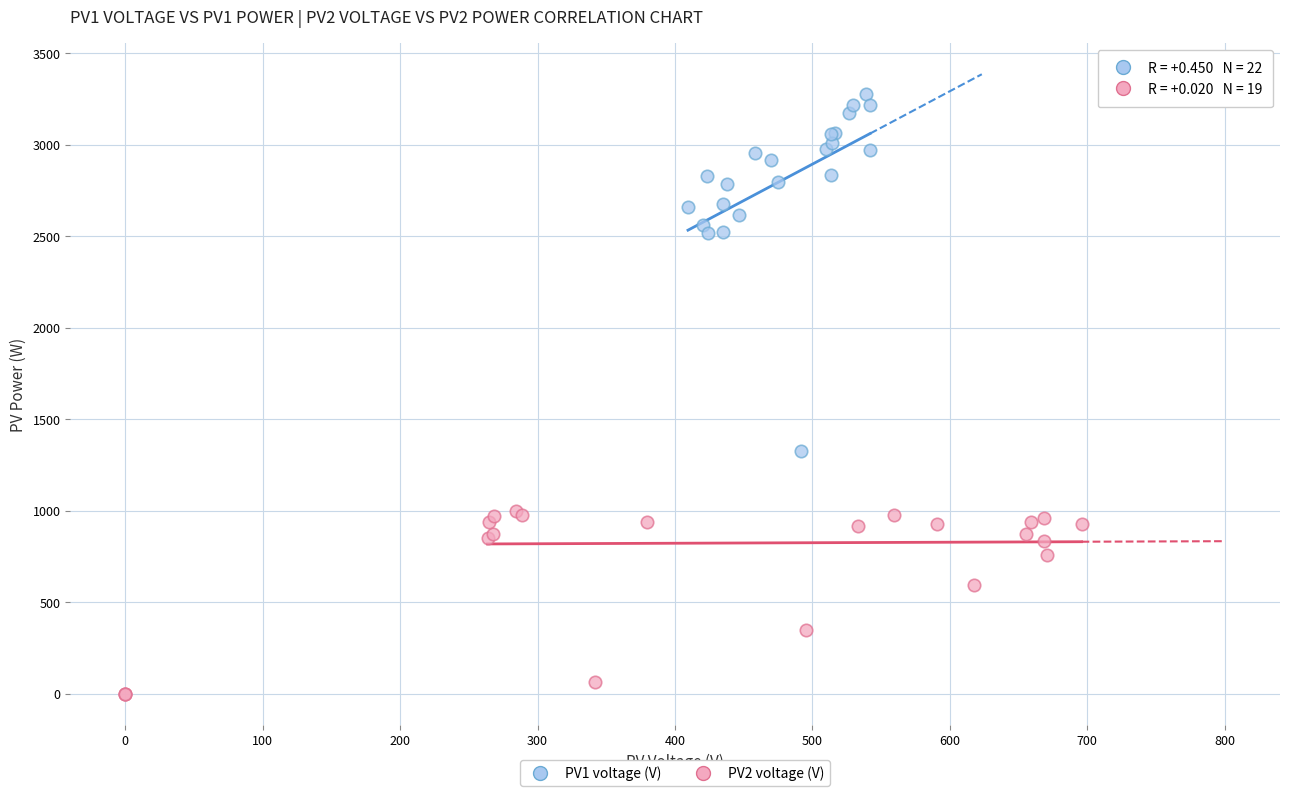

Which series reaches the maximum Y coordinate?

PV1 voltage (V)